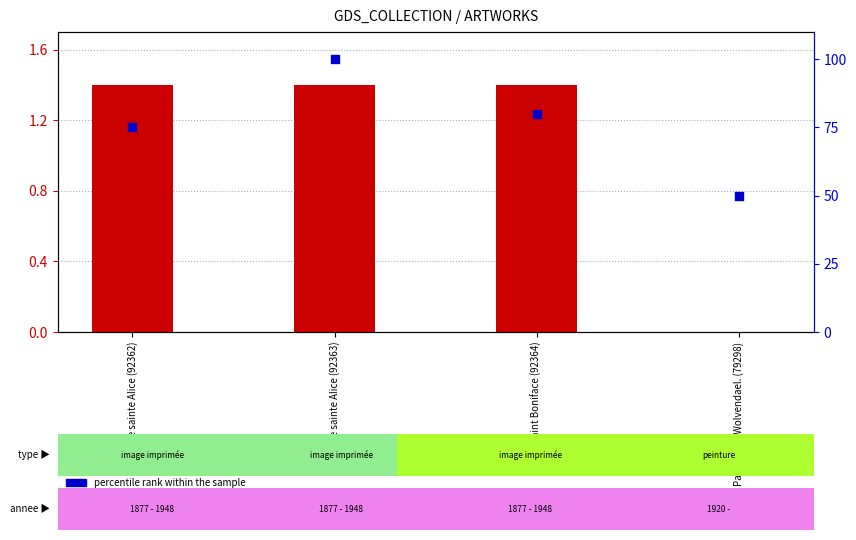

What is the total value across all series at Vie de saint Boniface (92364)?

81.4